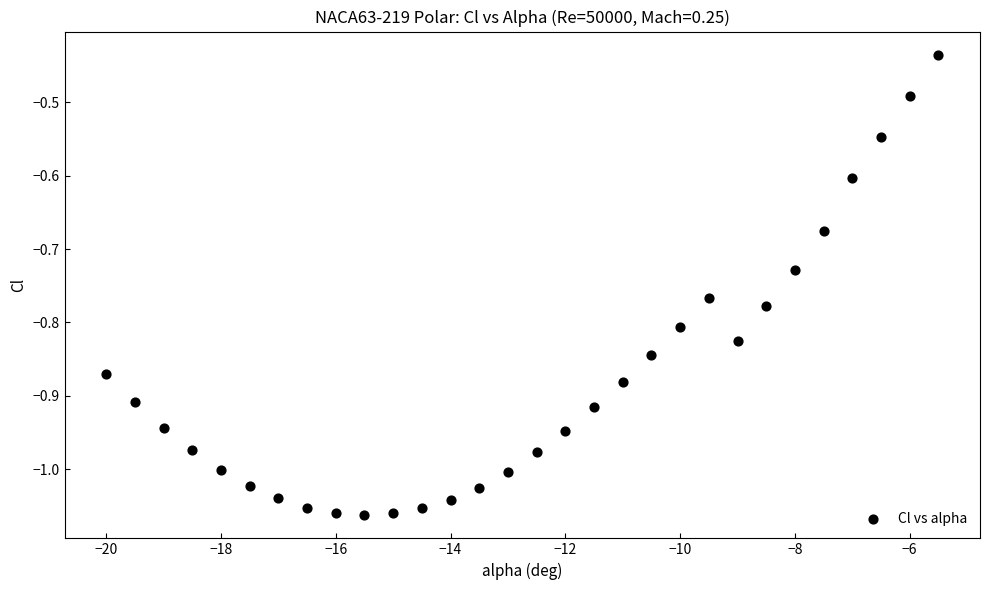

What is the range of X values (max minus min)?

14.5